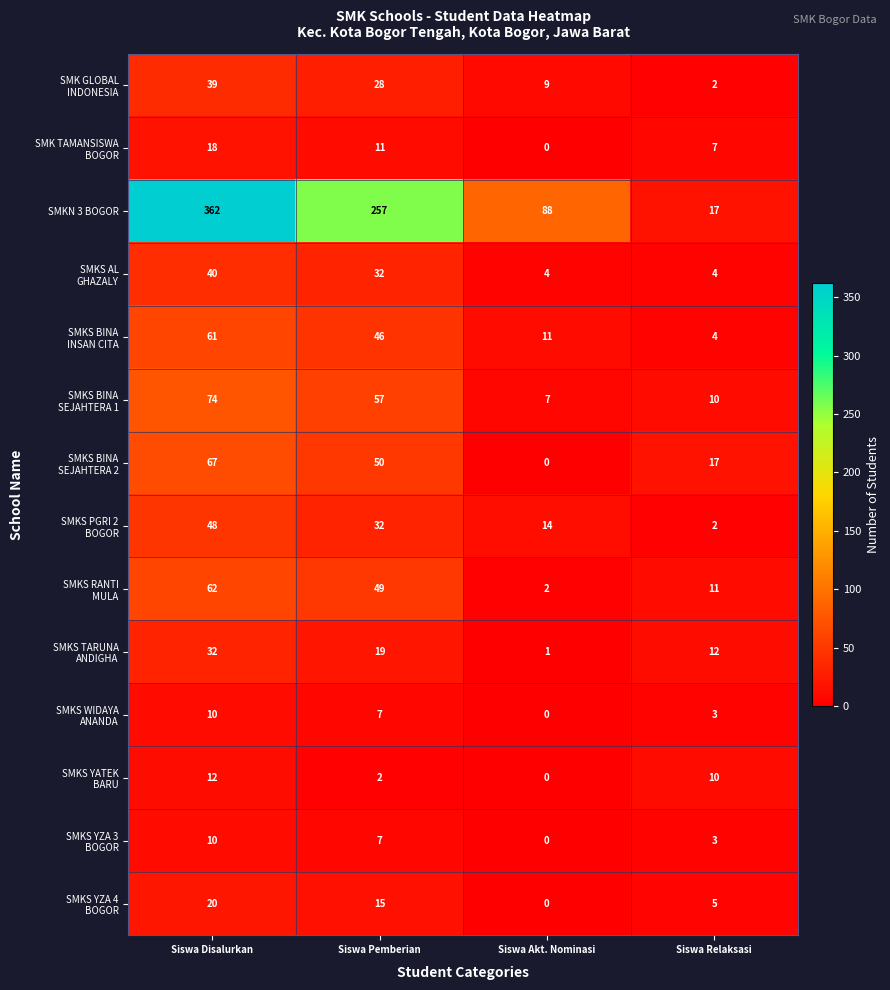

What is the maximum value shown in the chart?

362